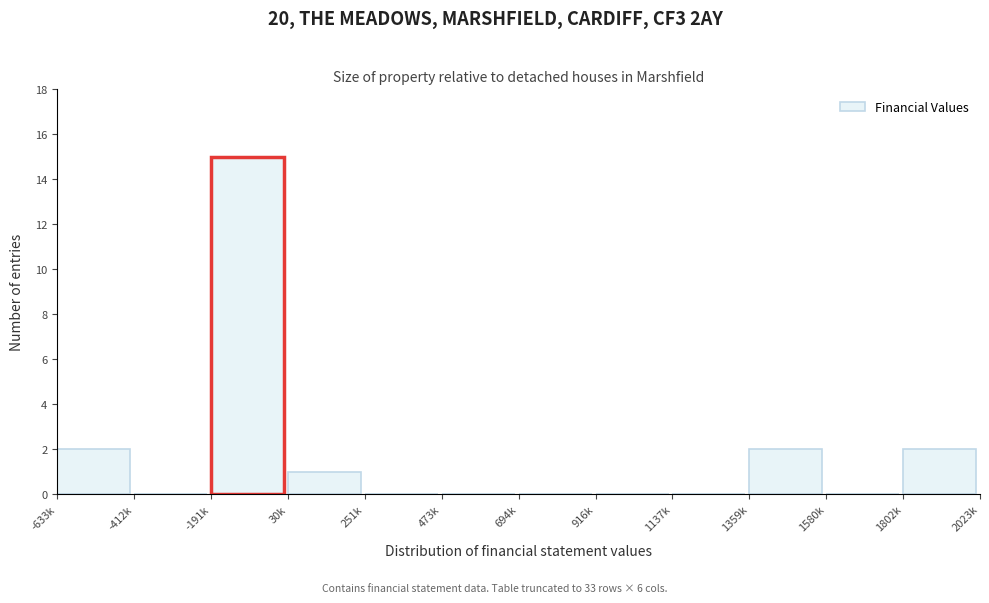

Reading left to right, list all the values displayed in this chart.

-633k=2	-412k=0	-191k=15	30k=1	251k=0	473k=0	694k=0	916k=0	1137k=0	1359k=2	1580k=0	1802k=2